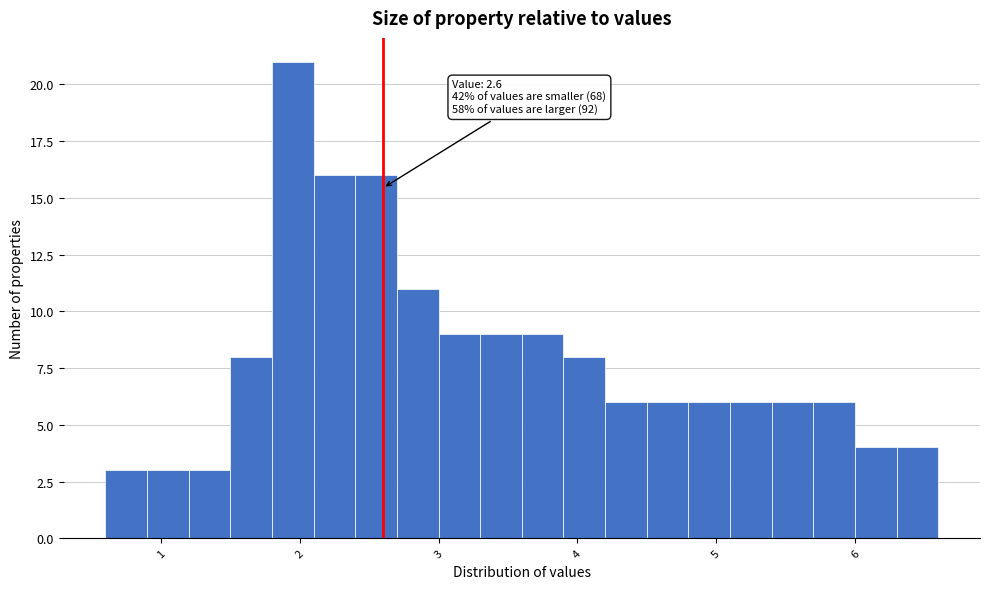

Read against the x-axis, roughly where is the centre of the tallest bar?

2.0